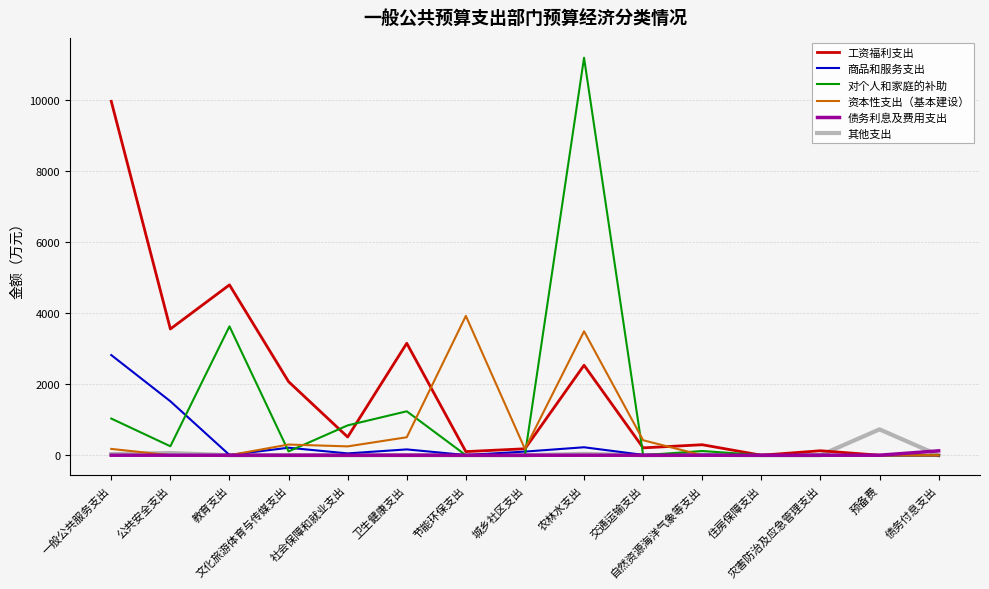

List the series in order of their peak value, lowest first.

债务利息及费用支出, 其他支出, 商品和服务支出, 资本性支出（基本建设）, 工资福利支出, 对个人和家庭的补助